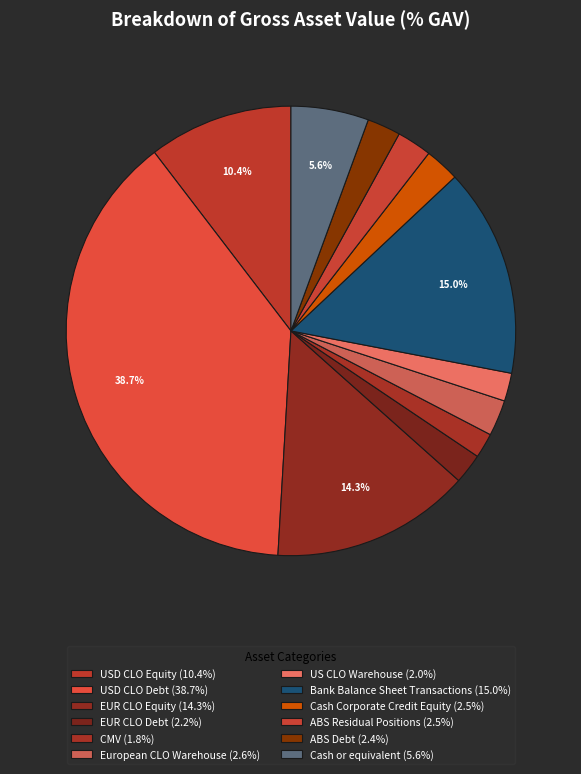

How many slices are in this pie chart?

12